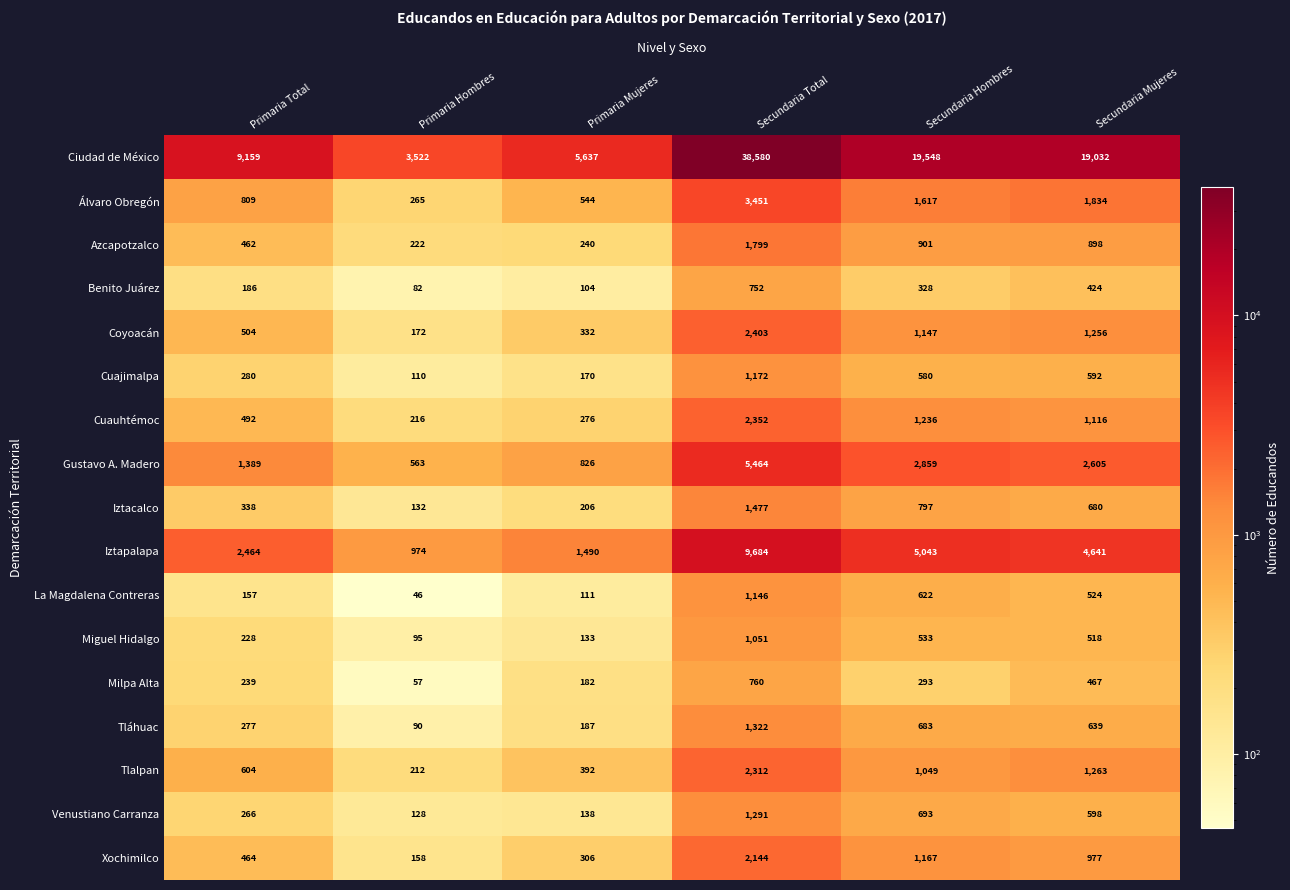

At Primaria Mujeres, list the series in order from smallest to largest.

Benito Juárez, La Magdalena Contreras, Miguel Hidalgo, Venustiano Carranza, Cuajimalpa, Milpa Alta, Tláhuac, Iztacalco, Azcapotzalco, Cuauhtémoc, Xochimilco, Coyoacán, Tlalpan, Álvaro Obregón, Gustavo A. Madero, Iztapalapa, Ciudad de México